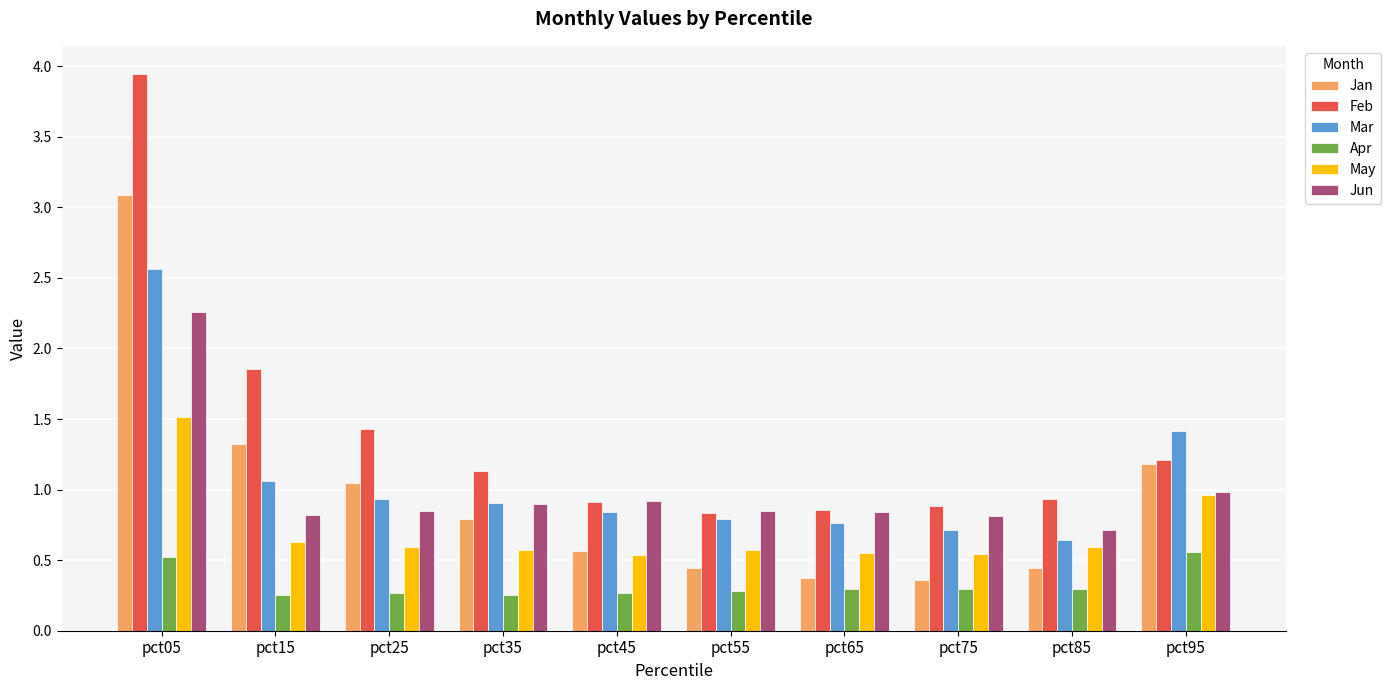

How many groups of bars are there?

10